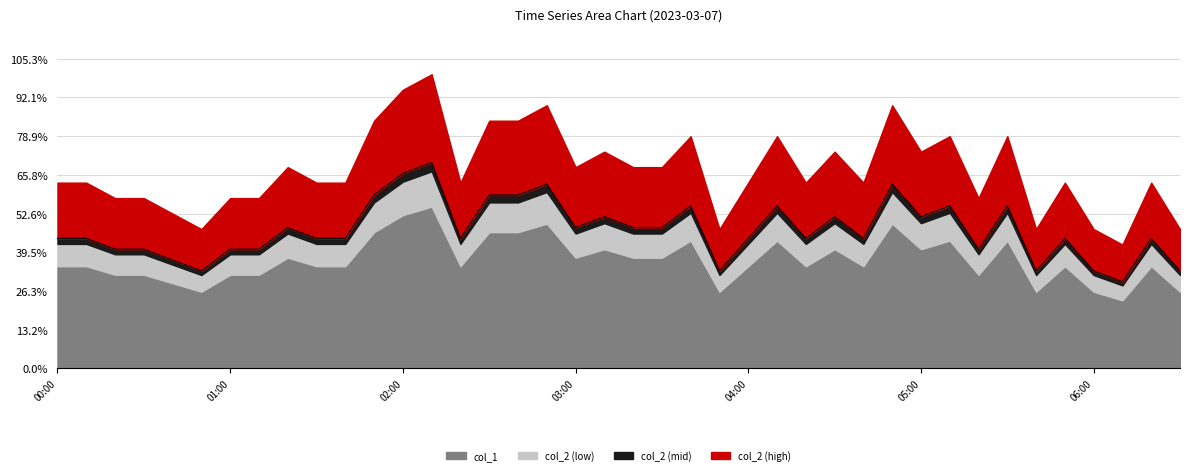

At which category does the data reach its first local peak?

8